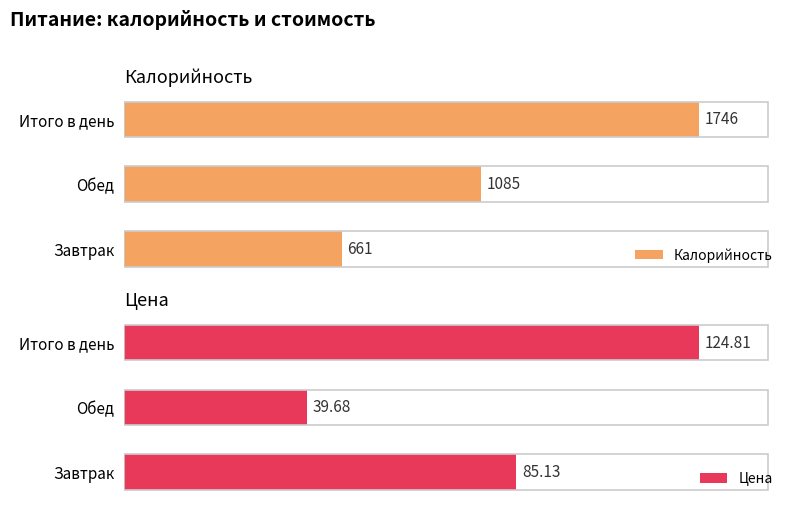

Does the chart contain stacked bars?

No